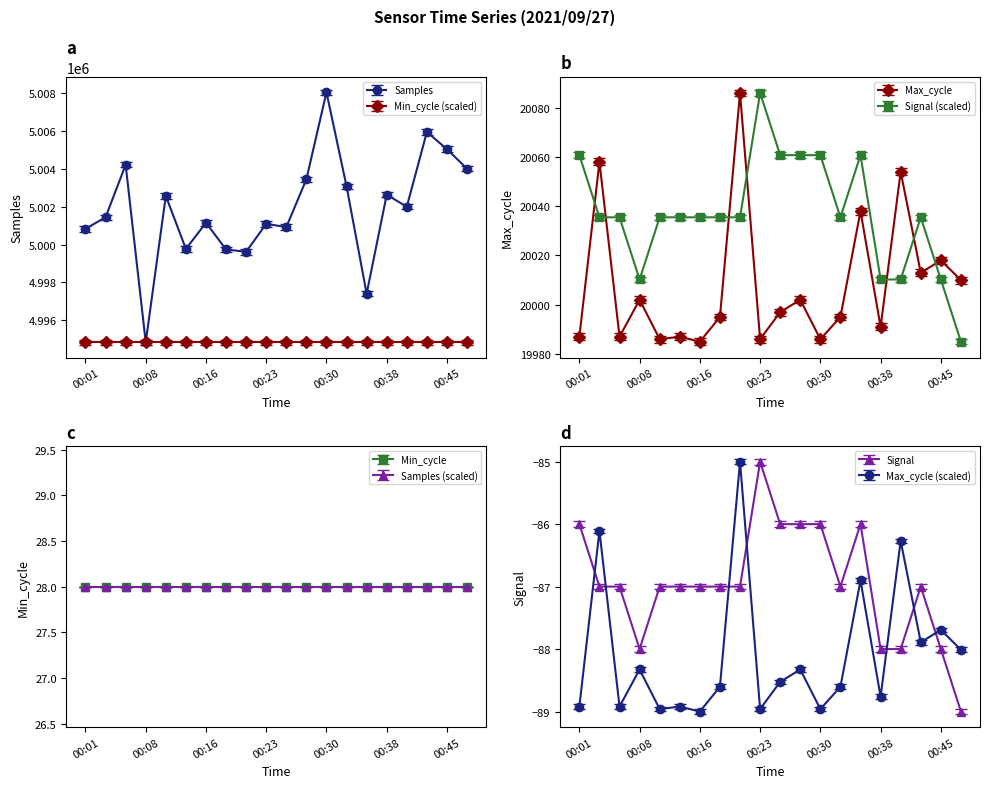

What is the sum of the Max_cycle values at 00:30 and 00:08?

39988.0